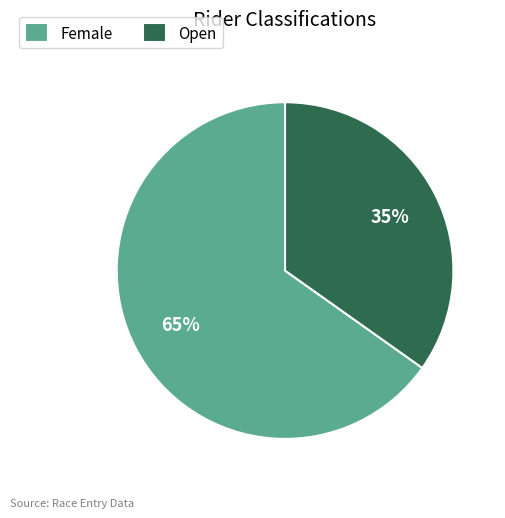

Does Female account for over 50% of the chart?

Yes